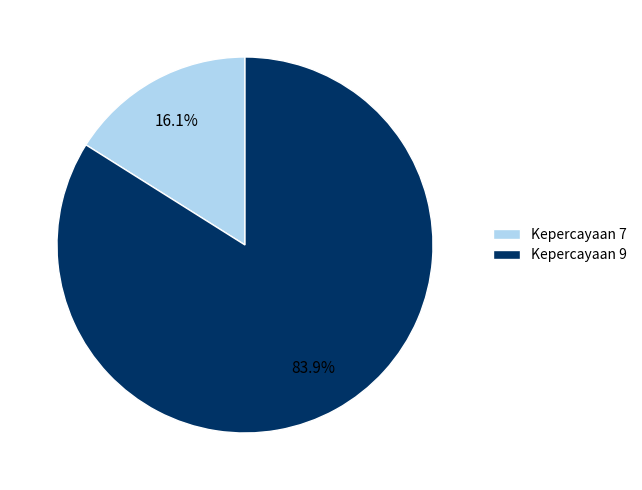

Which category has the smallest portion of the pie?

Kepercayaan 7